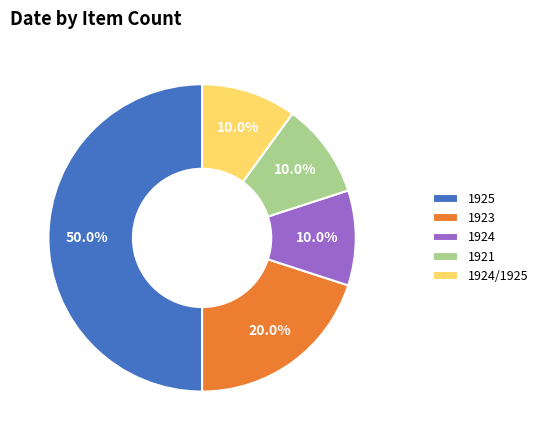

Between 1924/1925 and 1925, which is larger?

1925